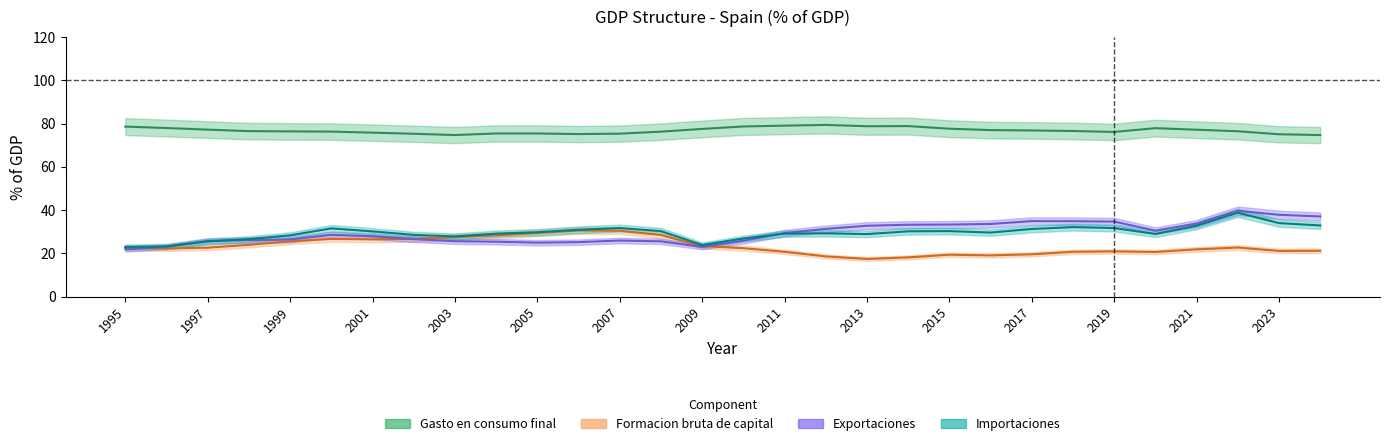

What are all the series names shown in the legend?

Gasto en consumo final, Formacion bruta de capital, Exportaciones, Importaciones